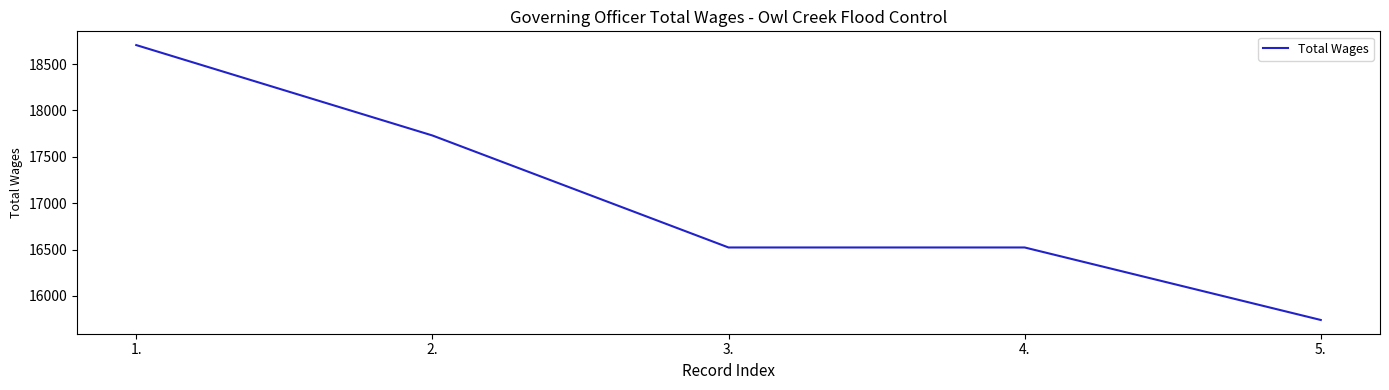

Reading left to right, extract all data points from this chart.

18705	17730	16522	16522	15740